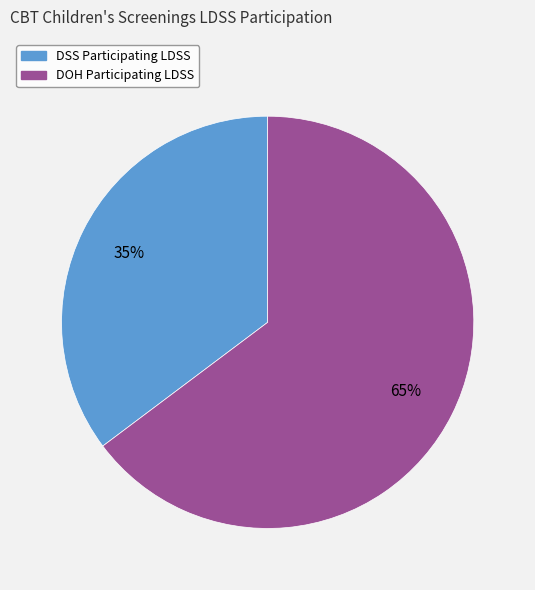

Is DOH the majority of the pie?

Yes